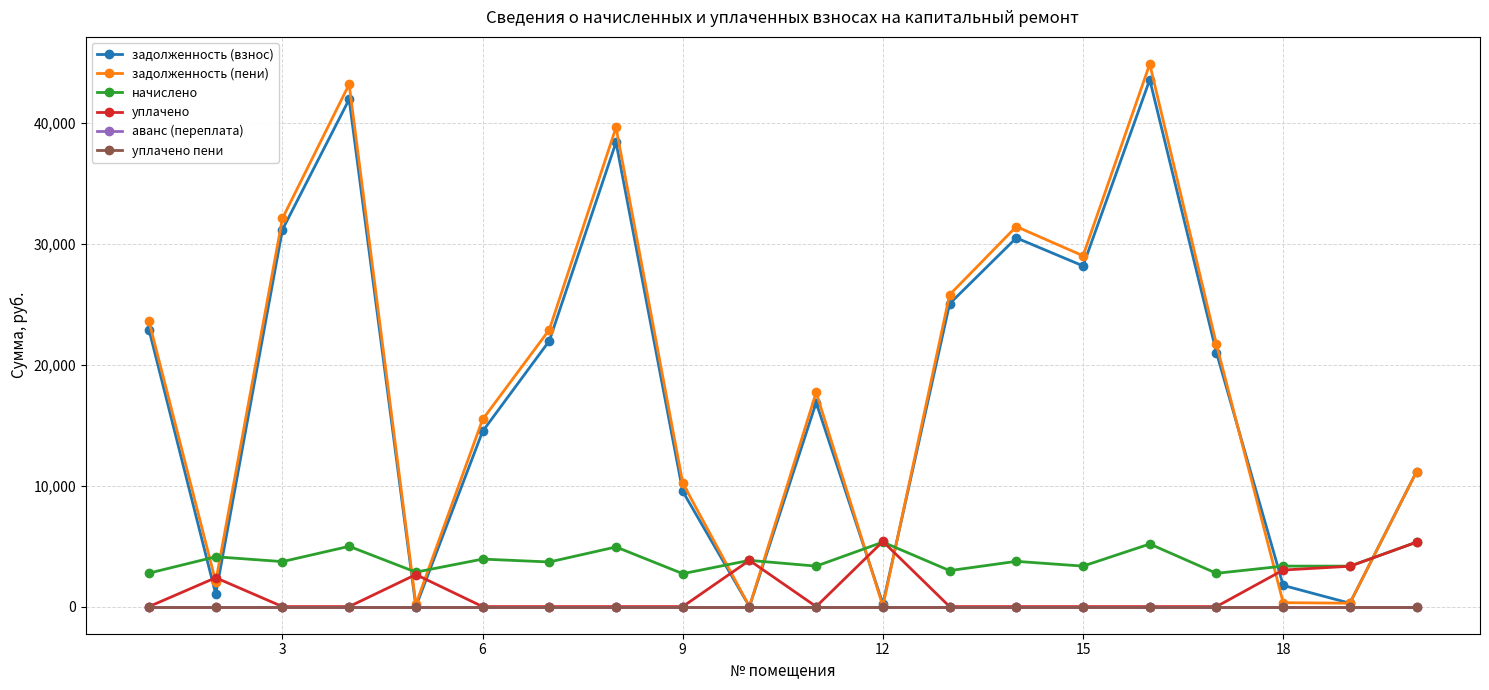

Is this an area chart (filled region under the line)?

No